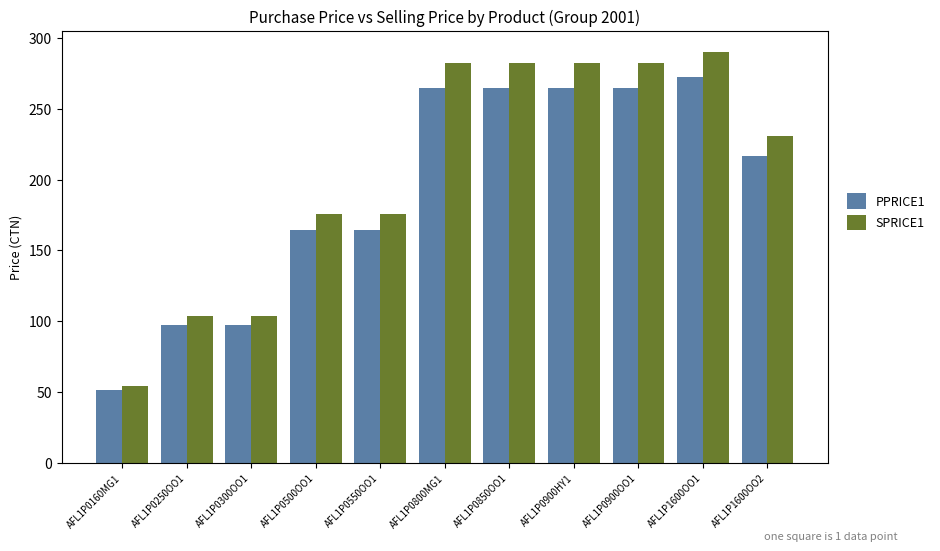

At which category does the chart reach its minimum across all series?

AFL1P0160MG1